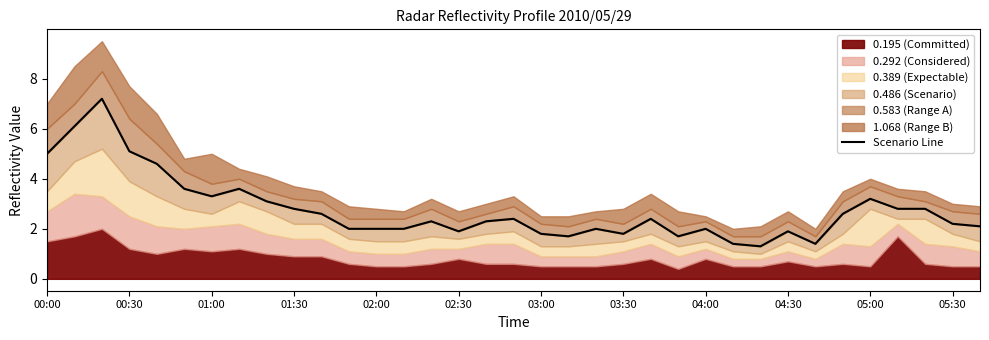

What position from the right is 28?

7